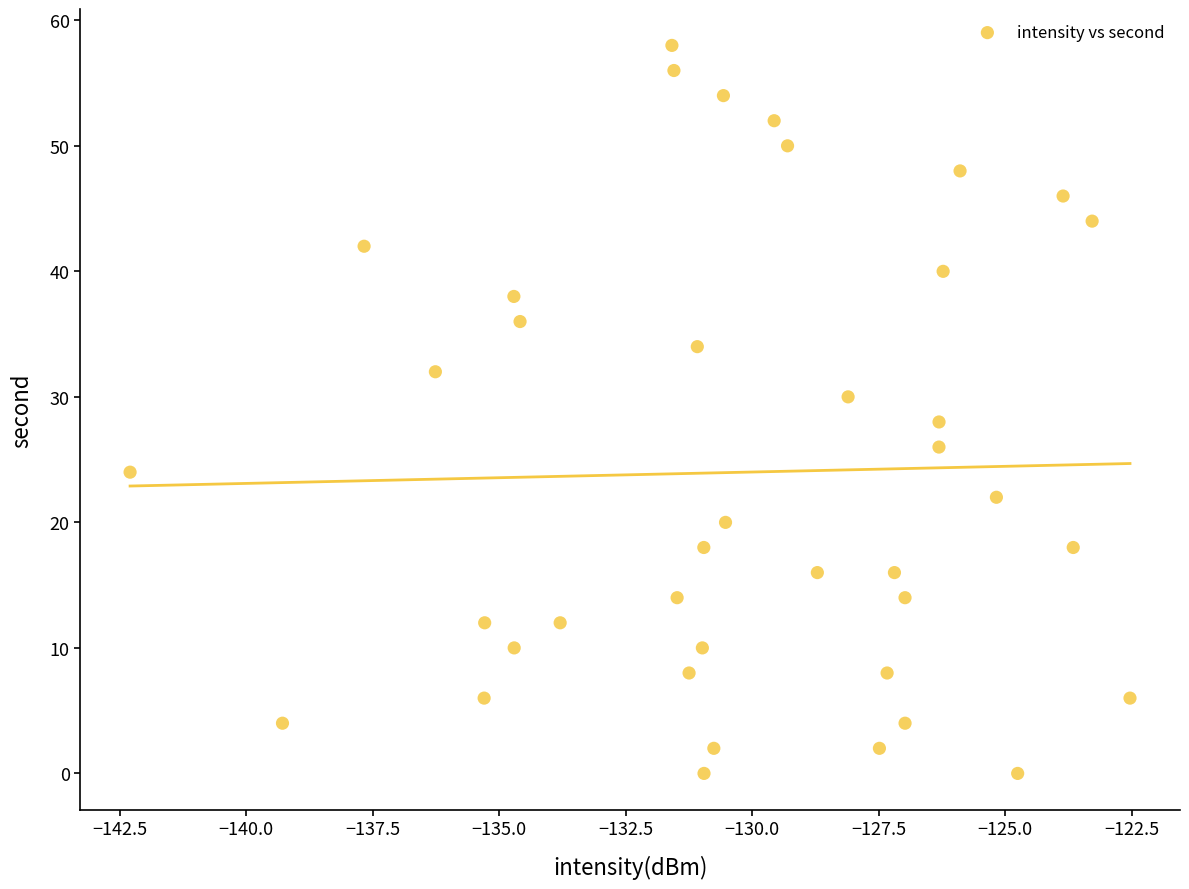

What is the range of Y values (max minus min)?

58